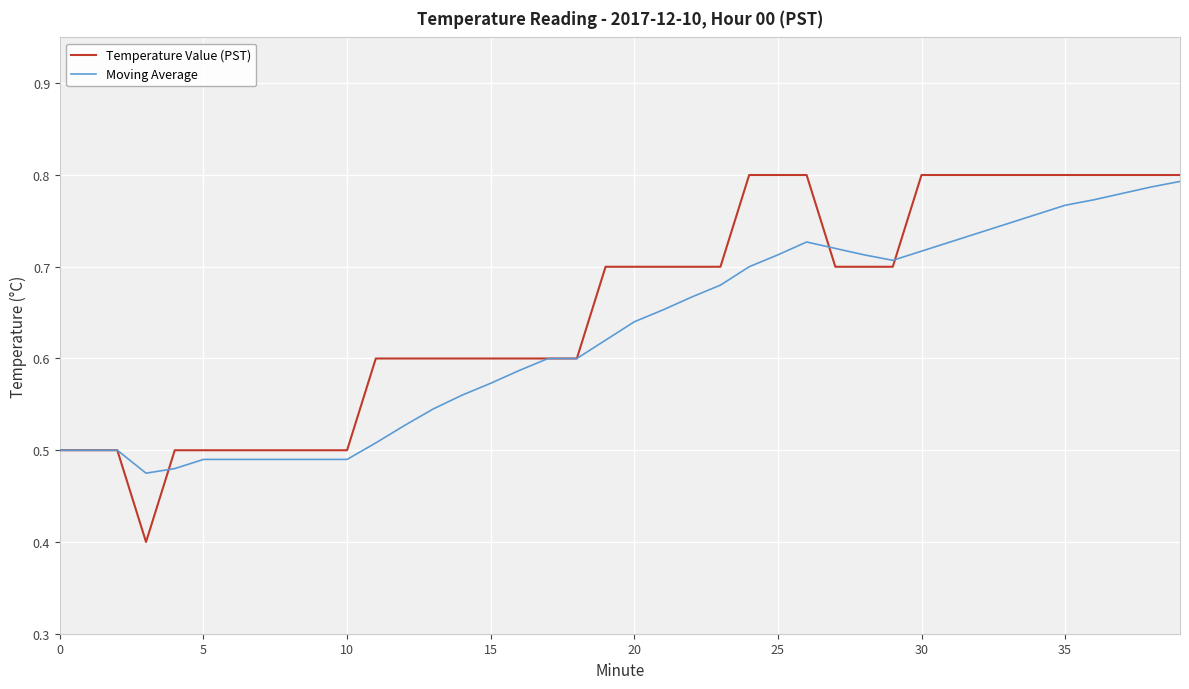

How many categories are shown in the chart?

40